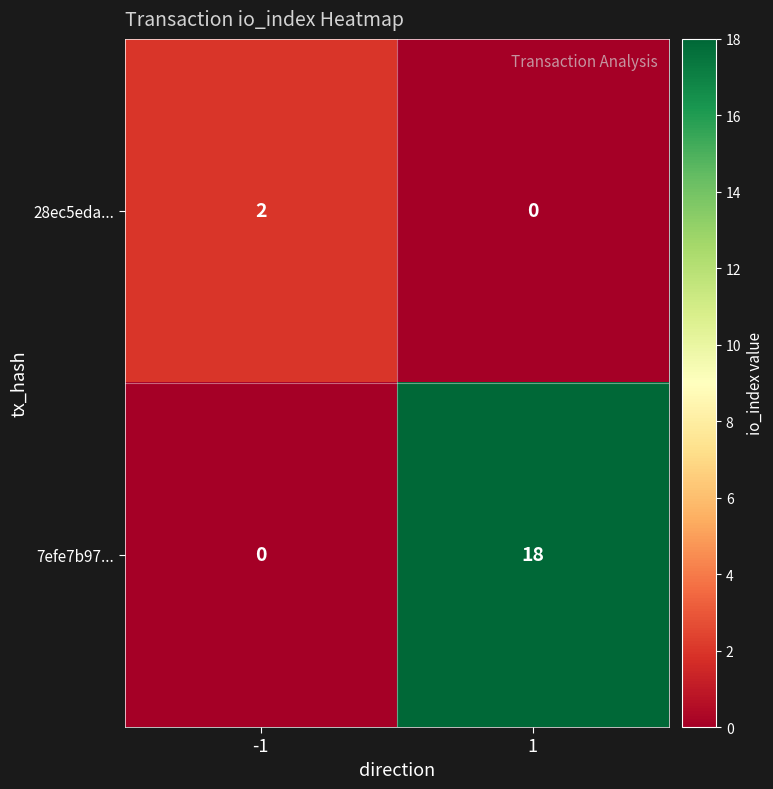

What is the total value across all series at -1?

2